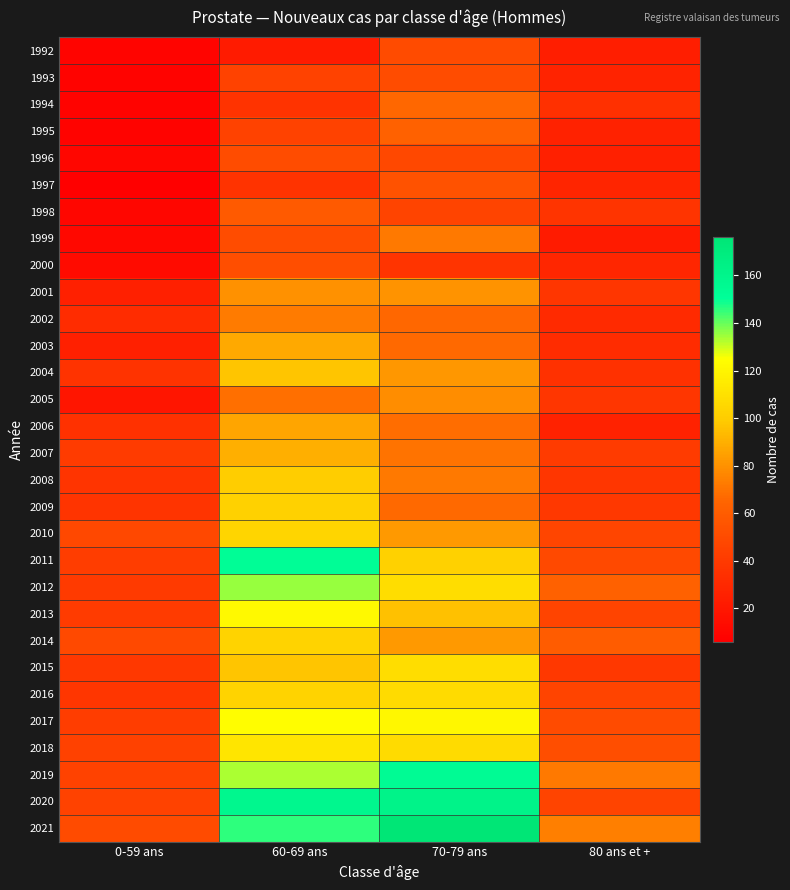

Count the number of data series in this chart.

30